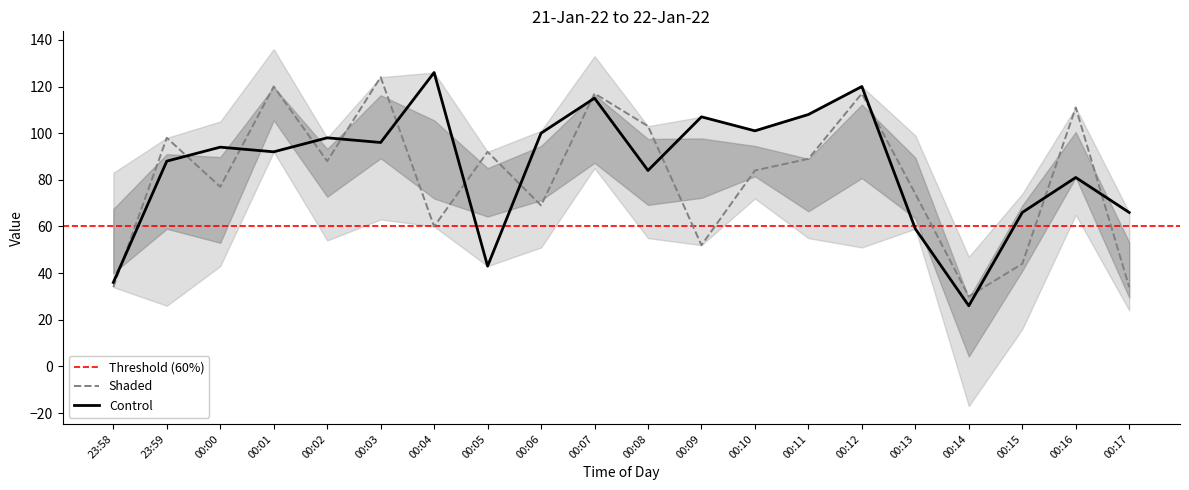

What is the spread (max minus min) of values at 00:05?

49